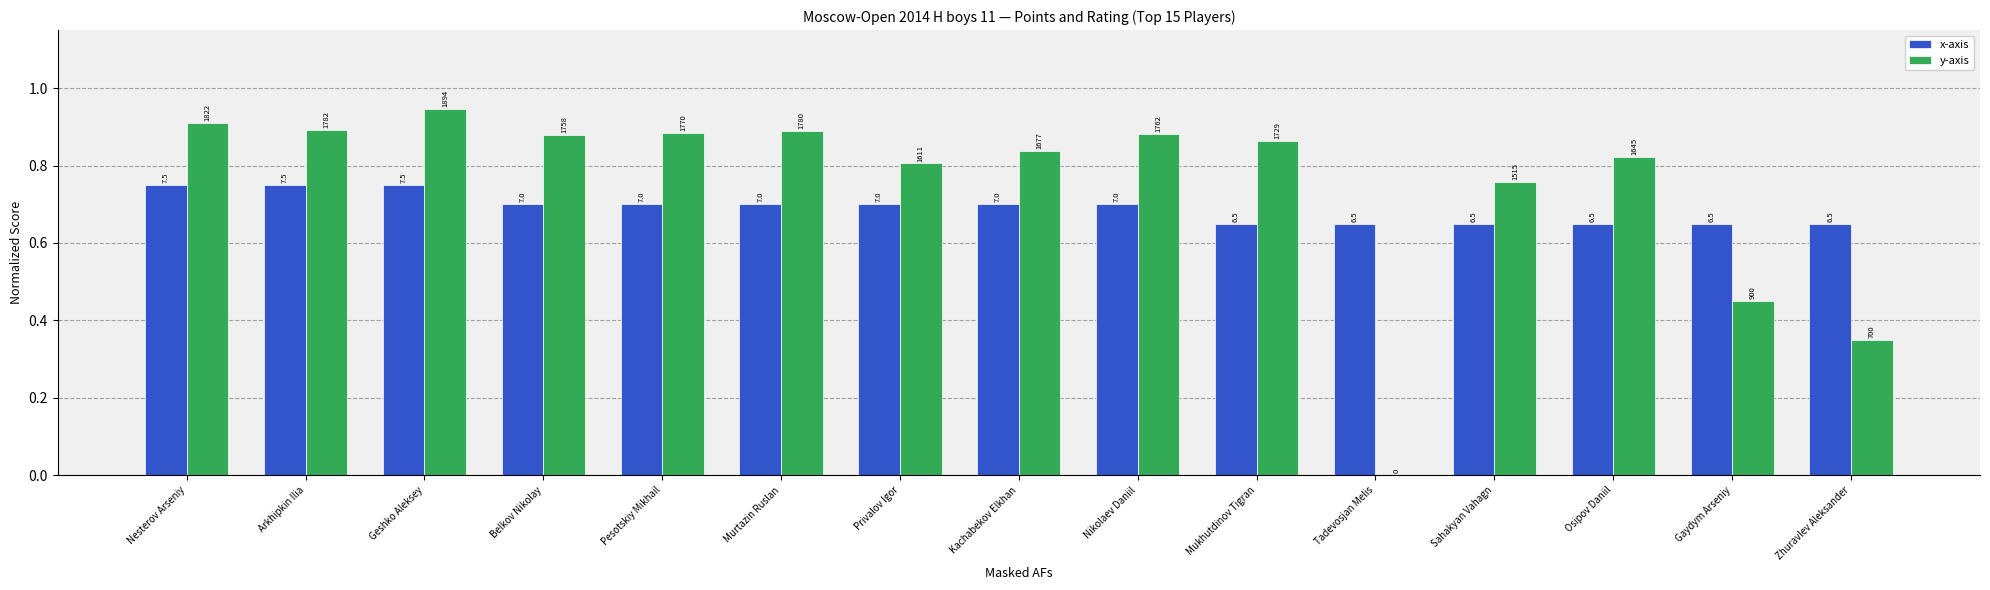

Rank the series by their maximum value, from lowest to highest.

x-axis, y-axis